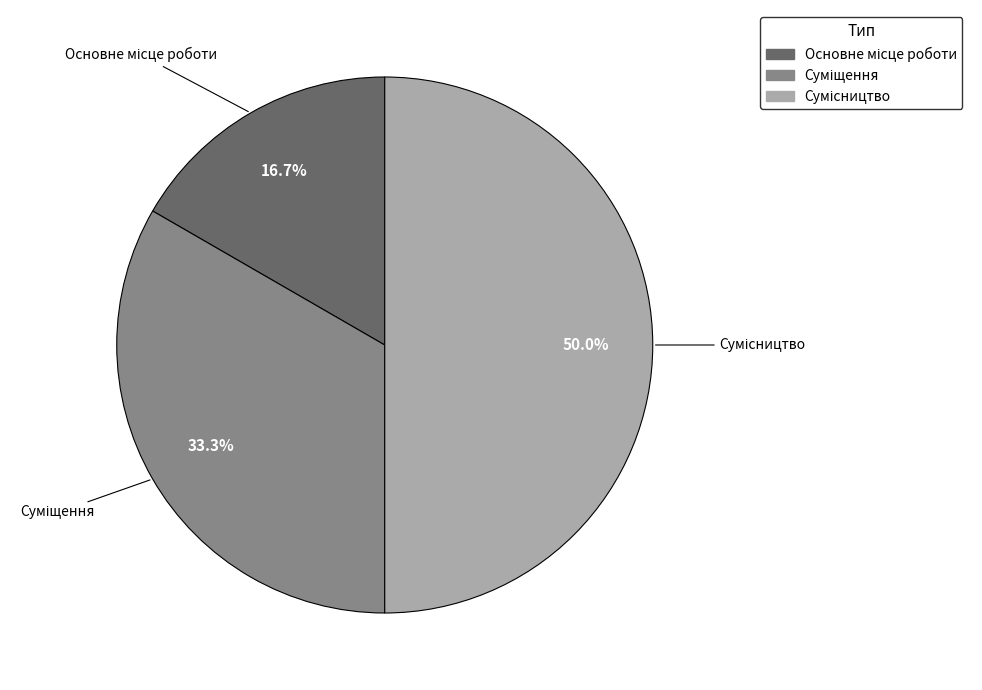

How many slices are in this pie chart?

3